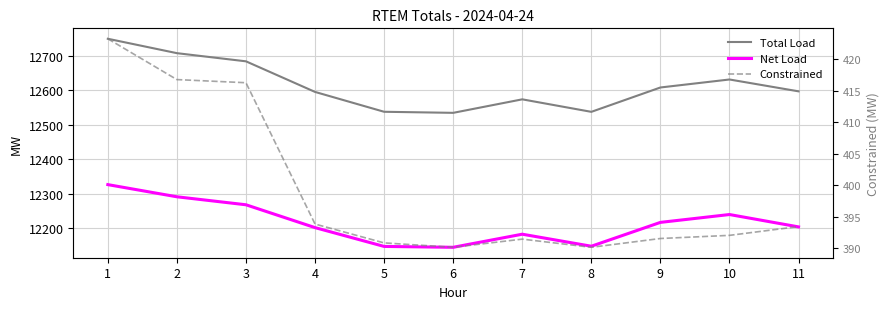

Which category has the highest value across all series?

1